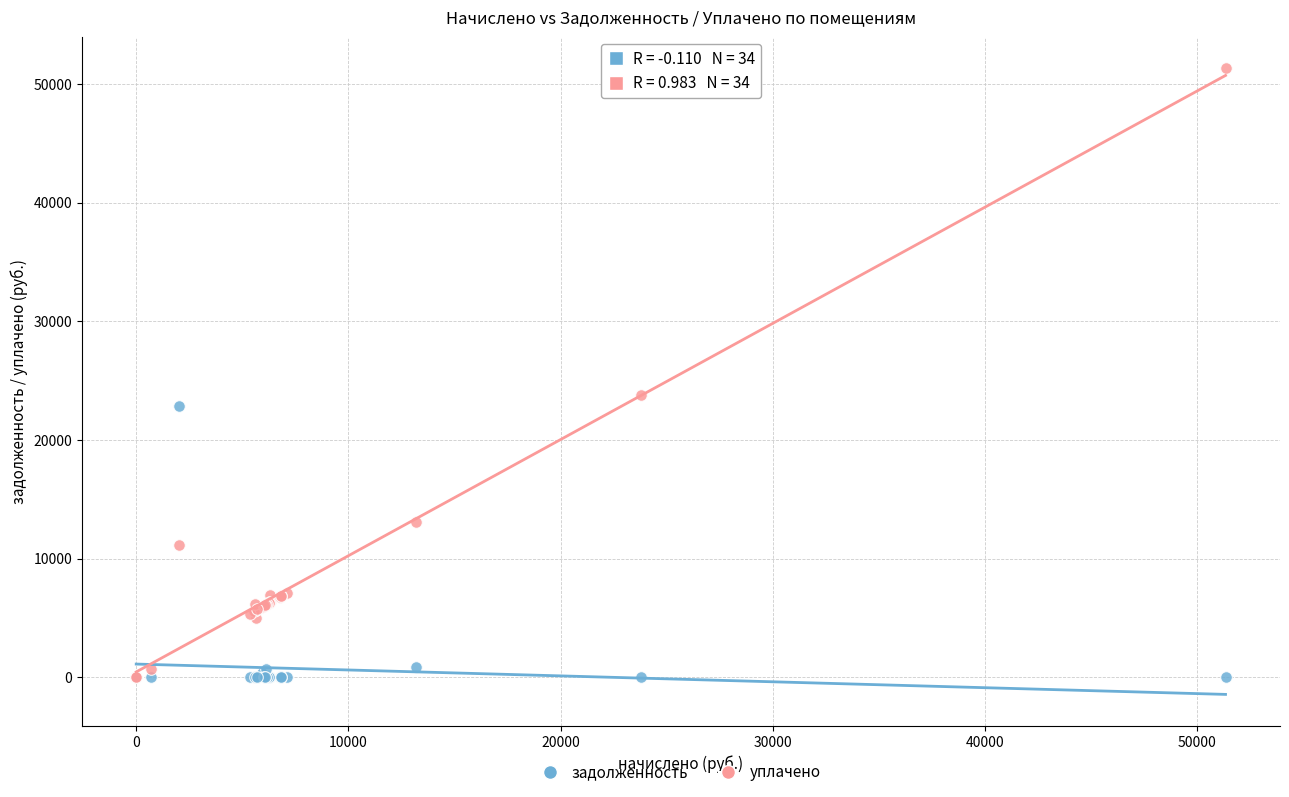

In the уплачено series, what Y value is closest to 25672?

23784.3